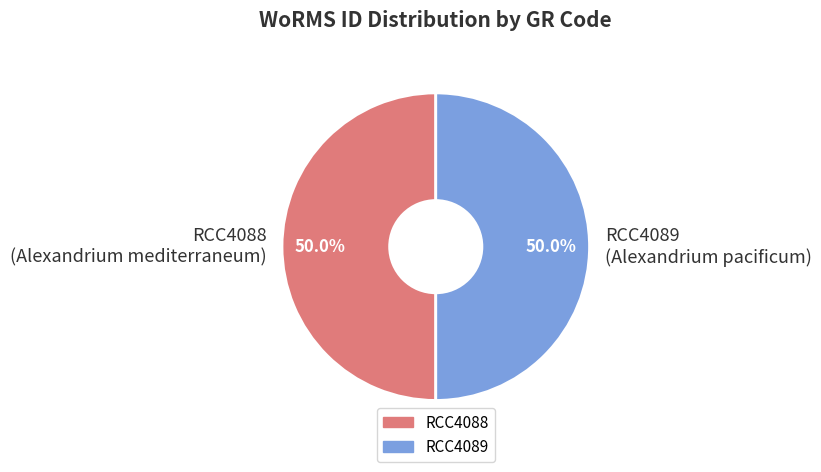

What portion of the pie excludes RCC4089 (Alexandrium pacificum)?

50.0%